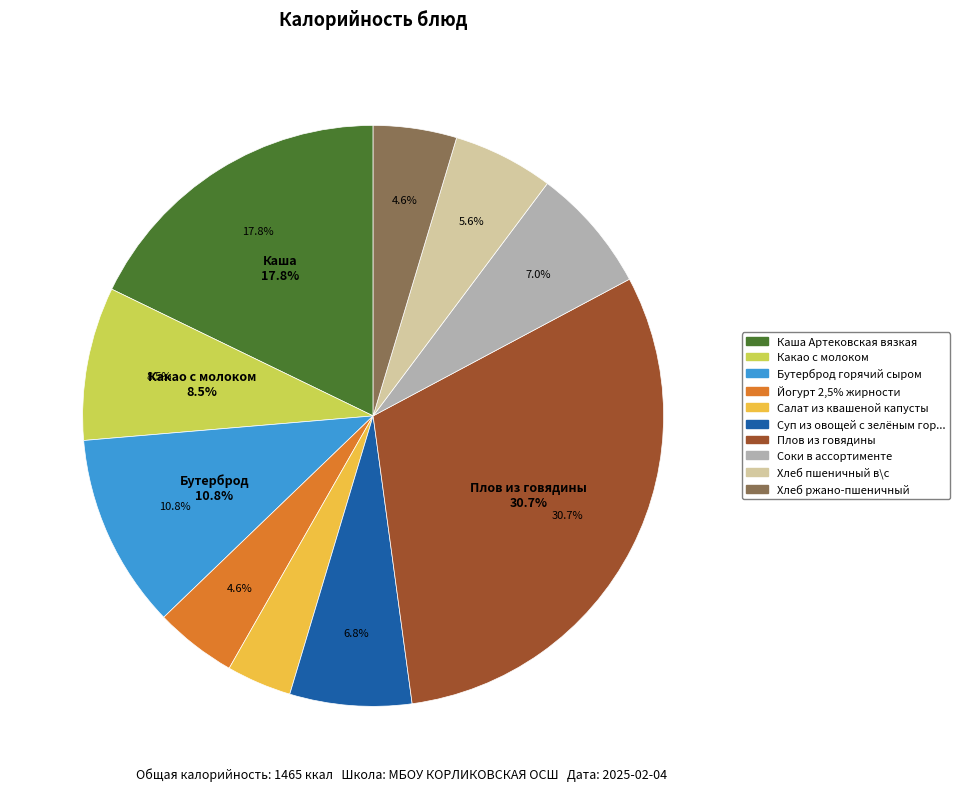

Rank the categories by value from lowest to highest.

Салат из квашеной капусты, Йогурт 2,5% жирности, Хлеб ржано-пшеничный, Хлеб пшеничный в\с, Суп из овощей с зелёным горошком и мясом, Соки в ассортименте, Какао с молоком, Бутерброд горячий сыром, Каша Артековская вязкая, Плов из говядины